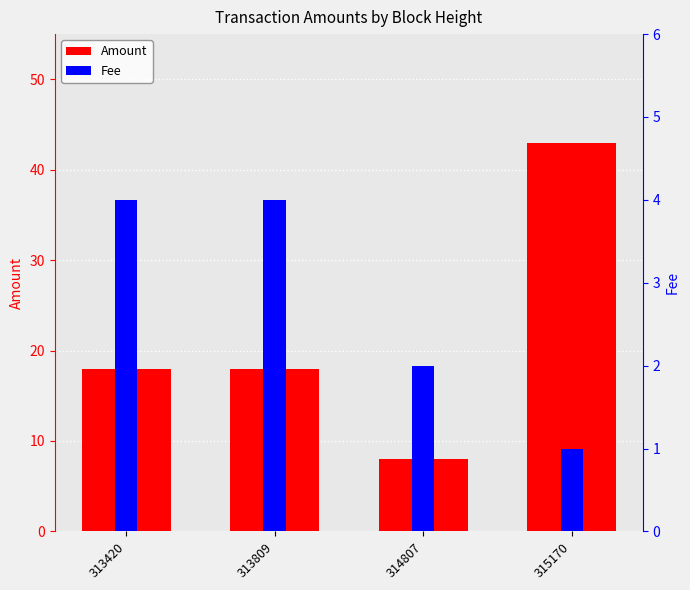

Reading right to left, extract all data points from this chart.

Amount: 315170=43	314807=8	313809=18	313420=18
Fee: 315170=1	314807=2	313809=4	313420=4